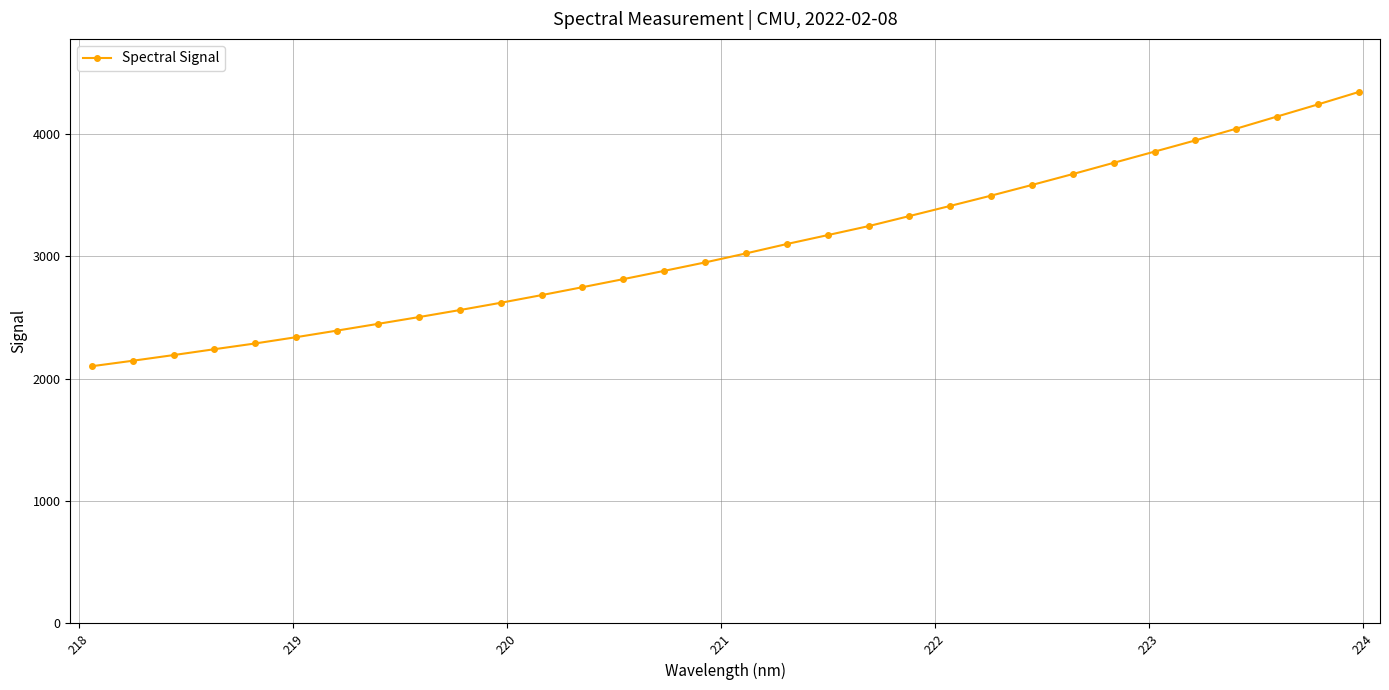

What is the sum of all values?

98258.2